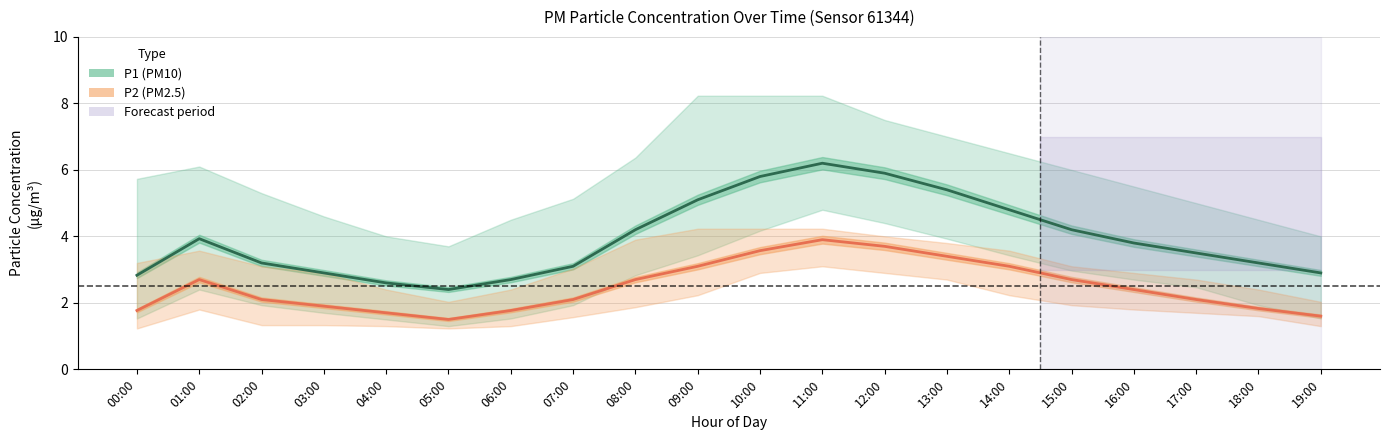

At which label does P1 (PM10) first exceed 3?

01:00